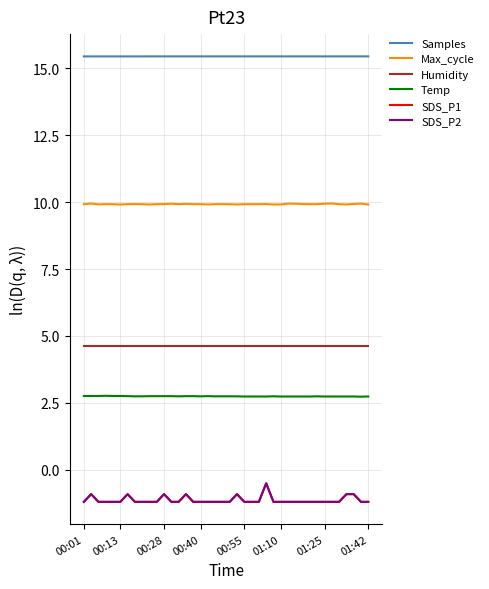

Does the chart have visible grid lines?

Yes